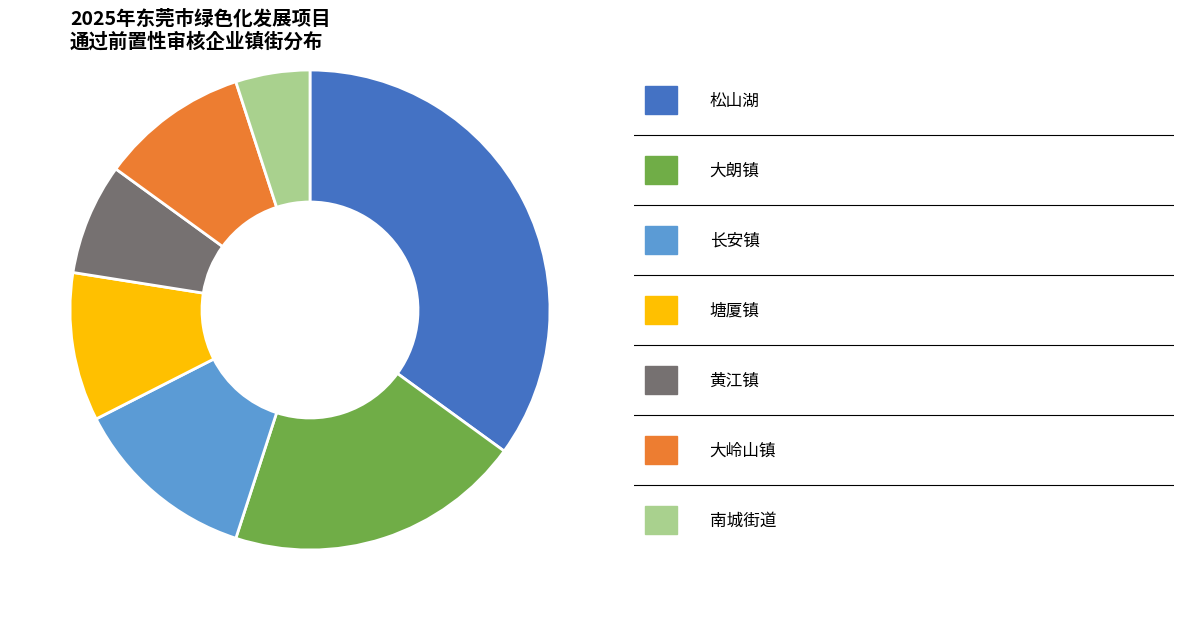

Is there a majority slice in this chart?

No